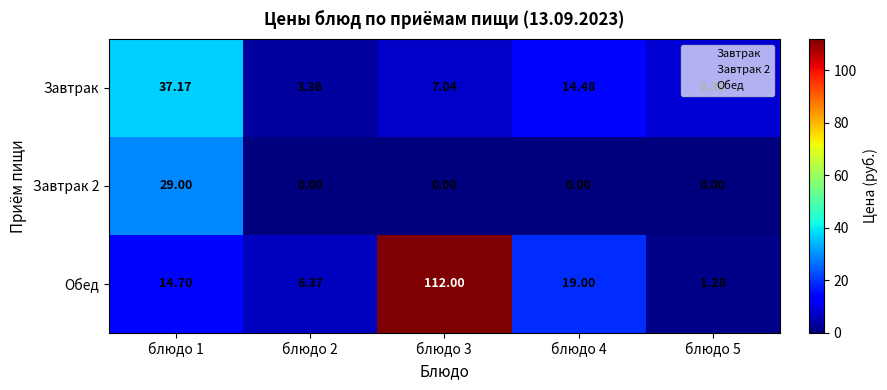

Which series has the largest total across all categories?

Обед